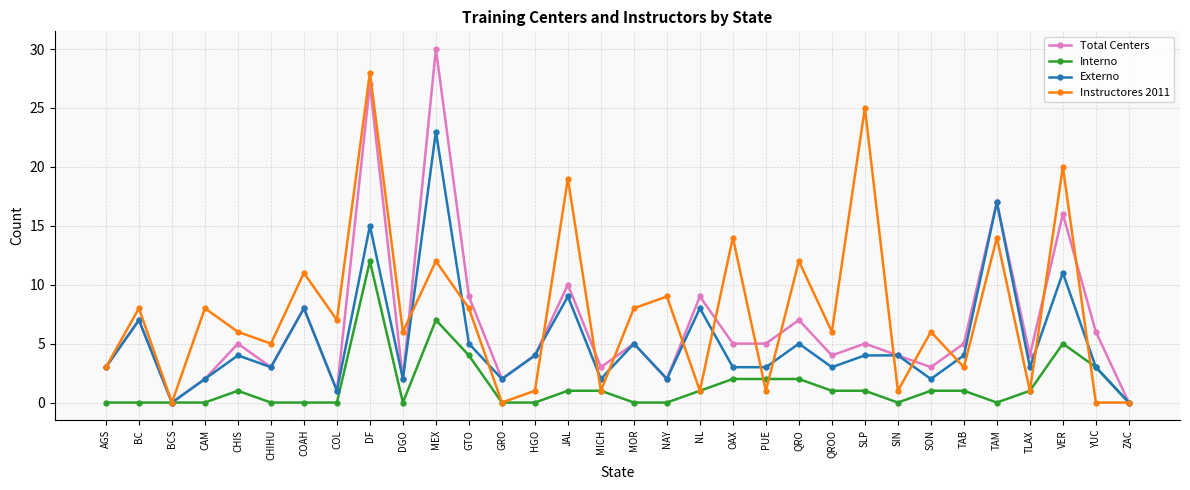

The Total Centers series shows 4 at QRO. True or false?

False